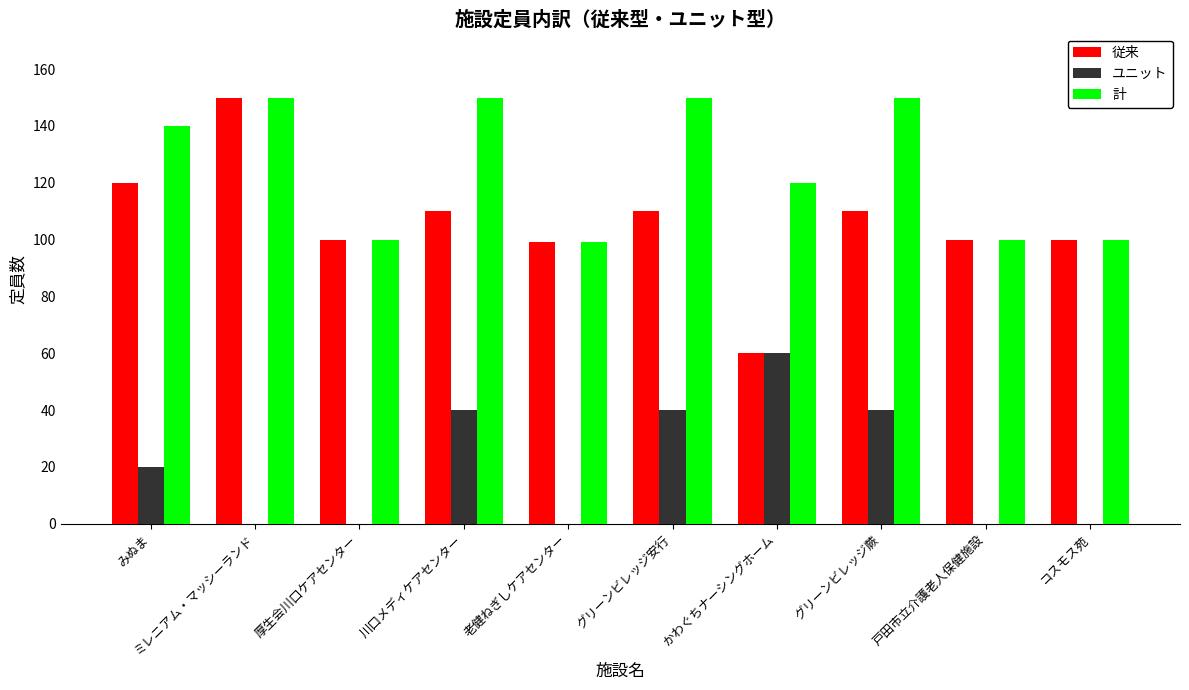

Between みぬま and 厚生会川口ケアセンター, which series saw the biggest shift?

計